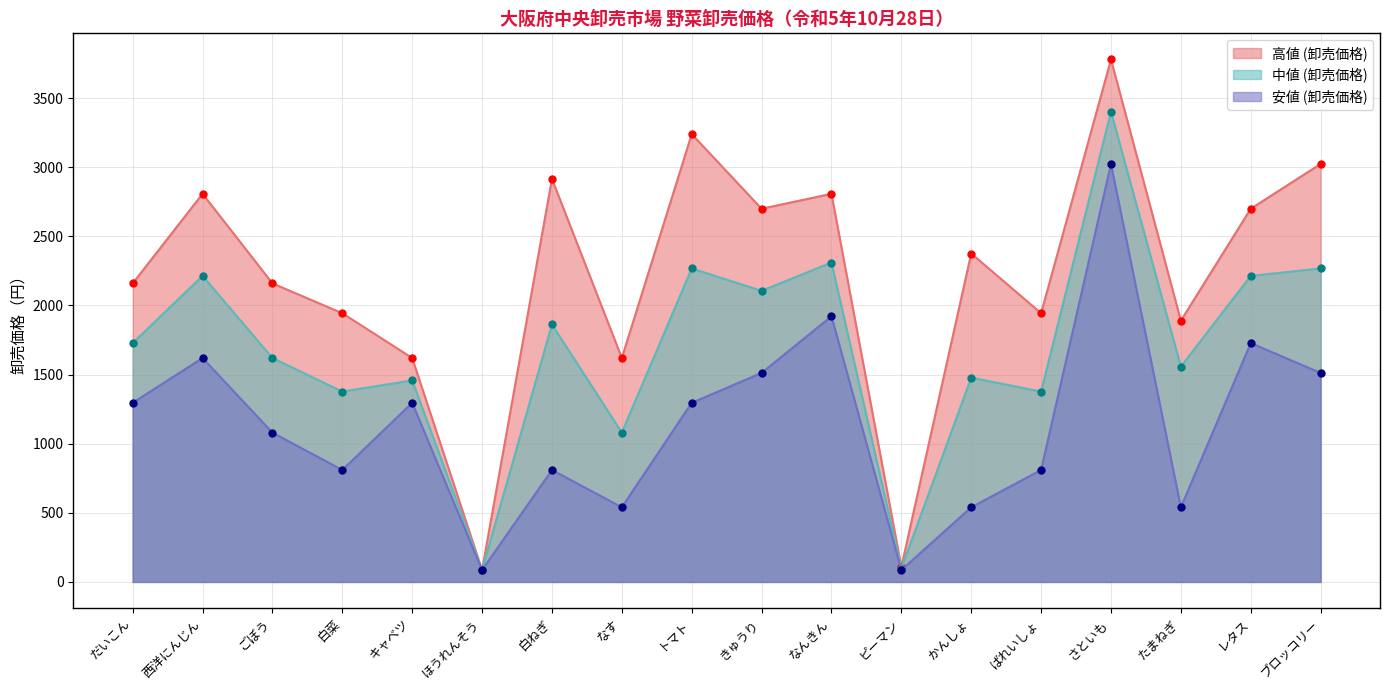

Reading right to left, list all the values displayed in this chart.

高値 (卸売価格): 3024	2700	1890	3780	1944	2376	108	2808	2700	3240	1620	2916	86	1620	1944	2160	2808	2160
中値 (卸売価格): 2268	2214	1558	3402	1377	1478	97	2311	2106	2268	1080	1863	86	1458	1377	1620	2214	1728
安値 (卸売価格): 1512	1728	540	3024	810	540	86	1922	1512	1296	540	810	86	1296	810	1080	1620	1296